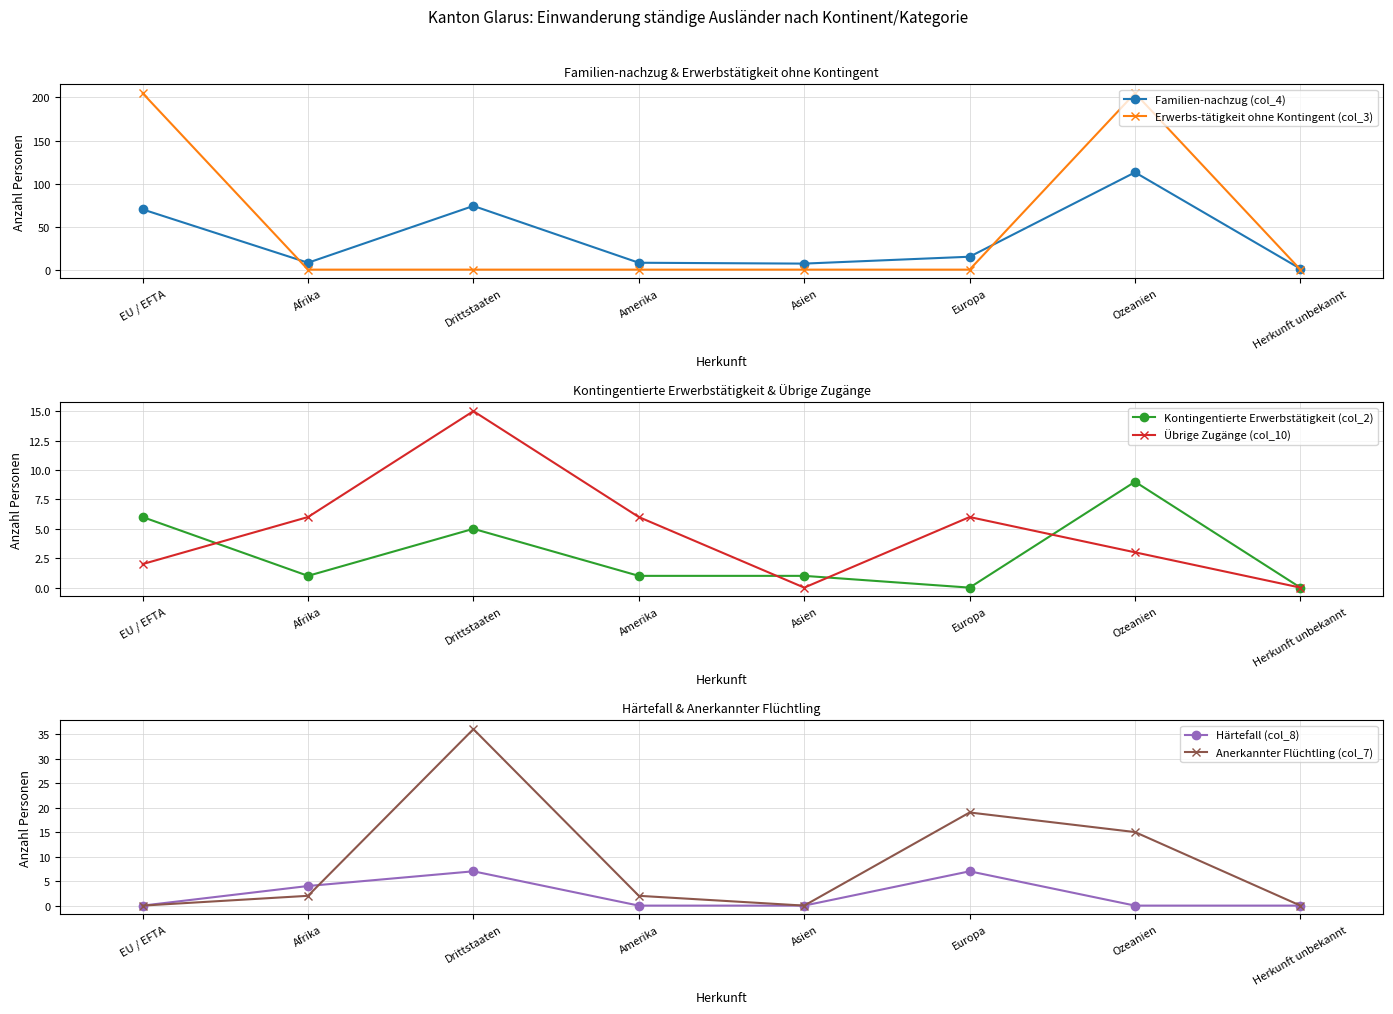

At which label does Erwerbs-tätigkeit ohne Kontingent (col_3) reach its peak?

EU / EFTA